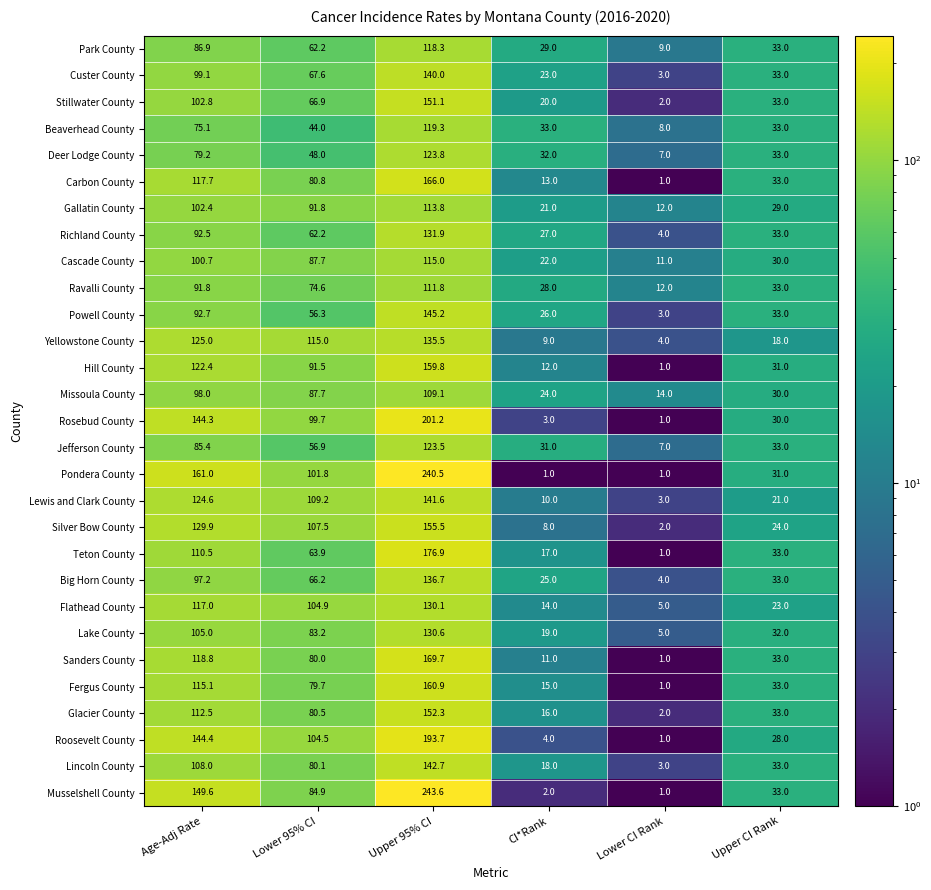

True or false: Musselshell County has a value of 115.5 at Lower 95% CI.

False